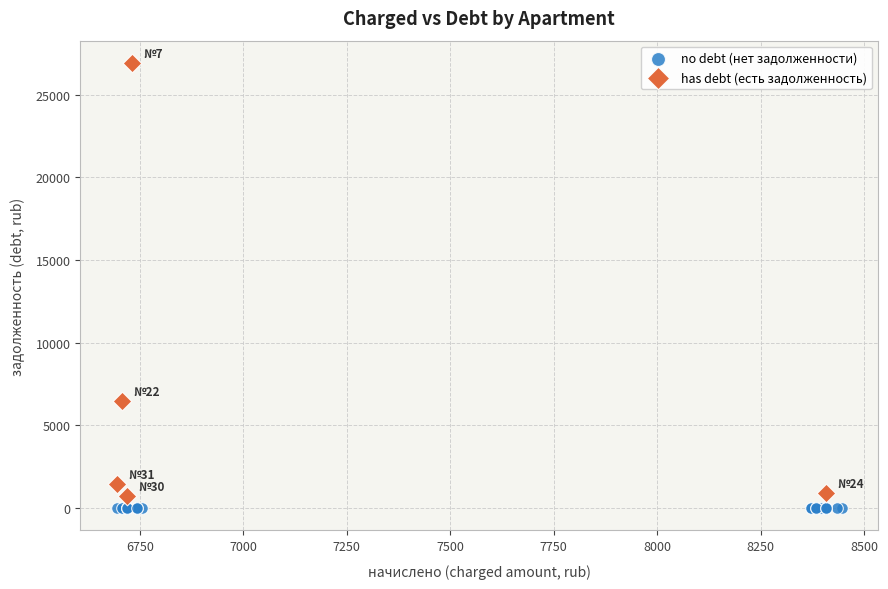

What are all the series names shown in the legend?

no debt (нет задолженности), has debt (есть задолженность)